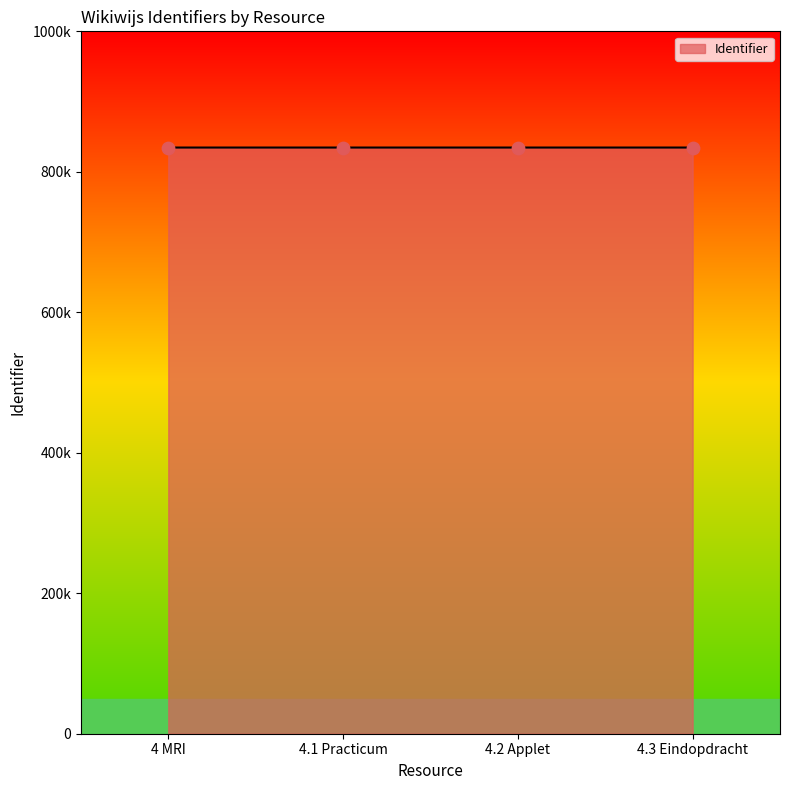

Does the chart have visible grid lines?

No